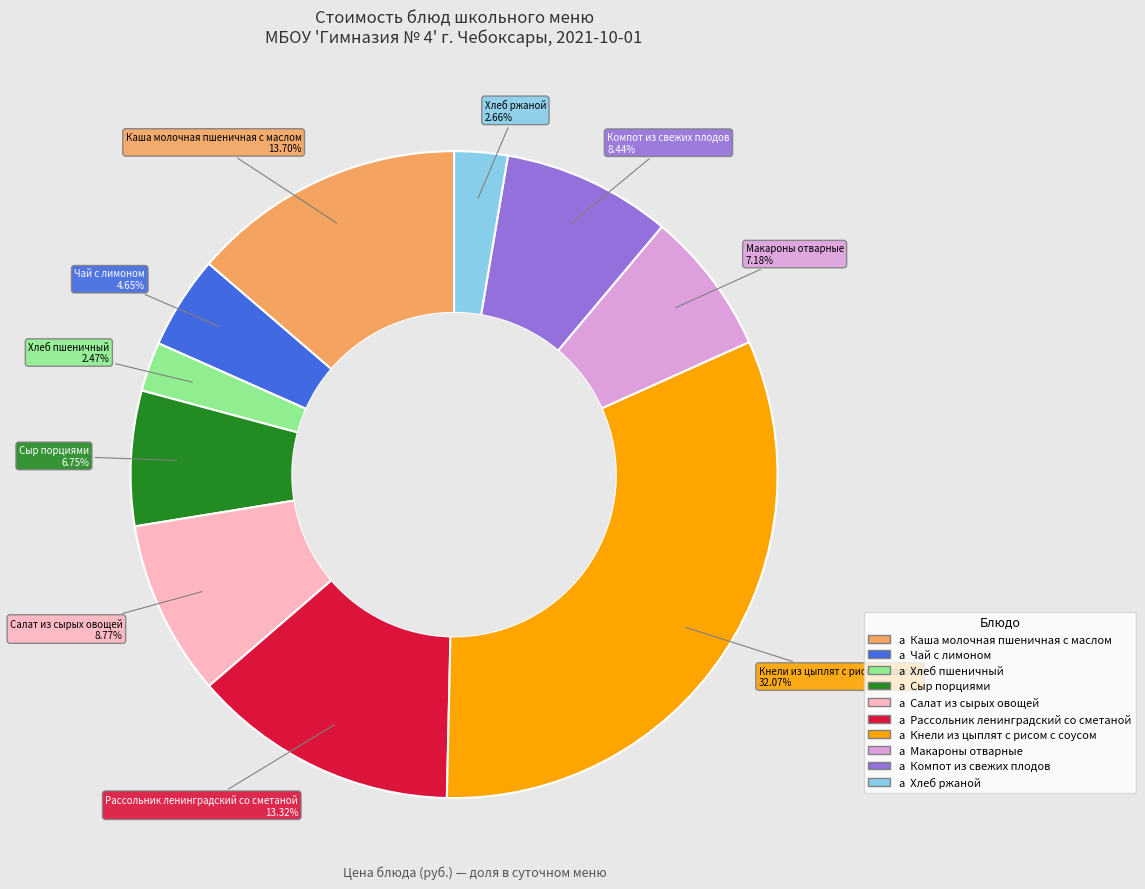

Does any single category account for the majority?

No